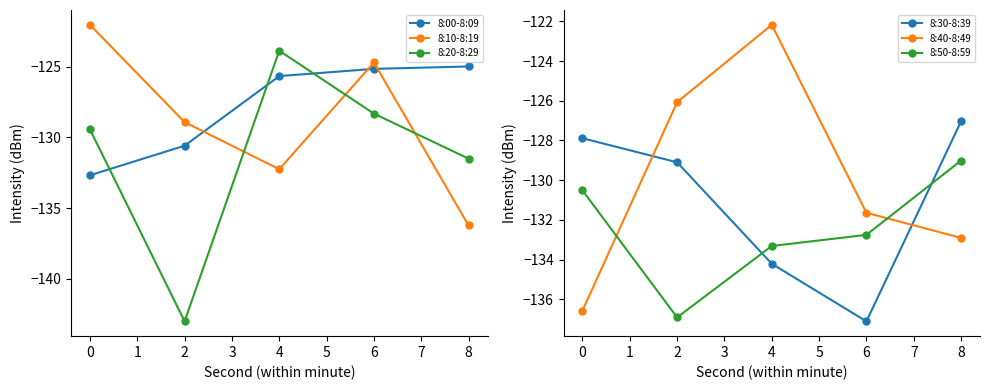

Is it true that 8:10-8:19 equals -200.1 at 2?

False